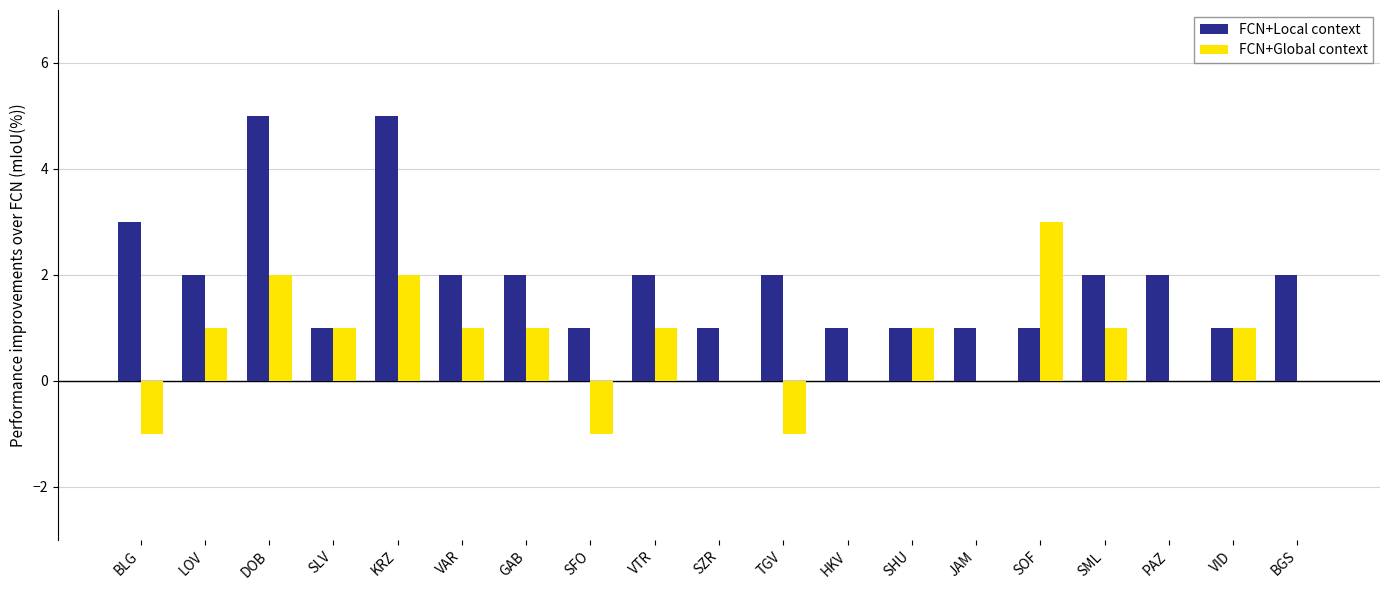

Is the value of FCN+Local context at PAZ greater than the value of FCN+Global context at SLV?

Yes